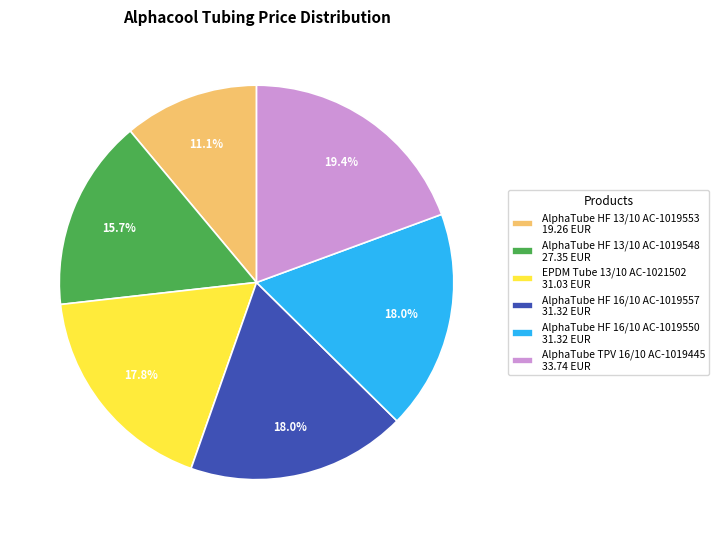

Is there any slice that represents more than half of the pie?

No